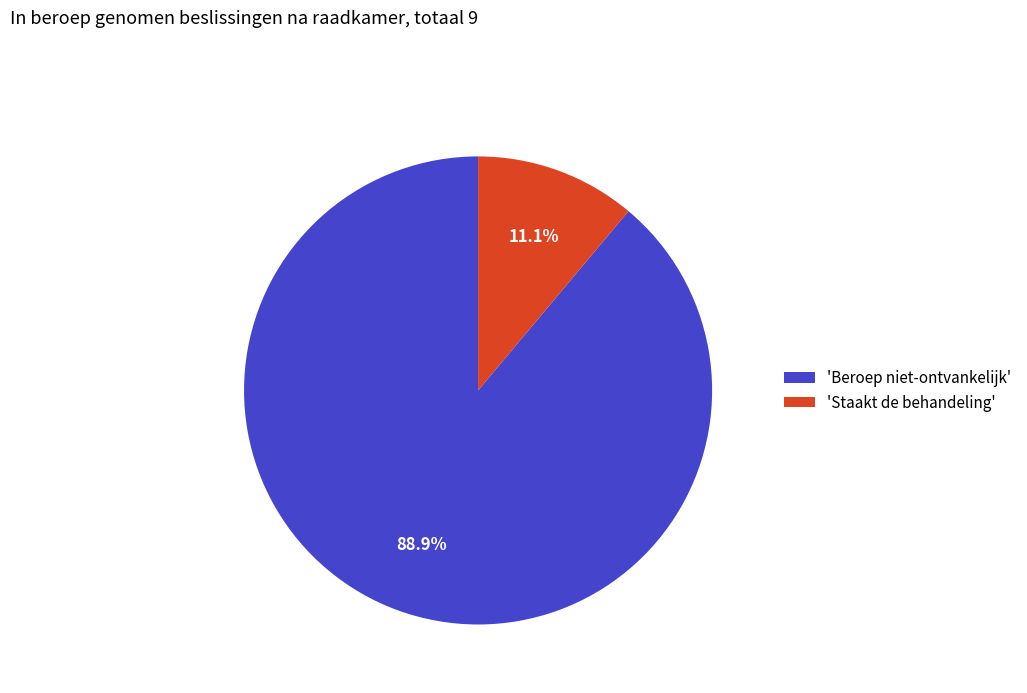

Which slice is the smallest?

'Staakt de behandeling'